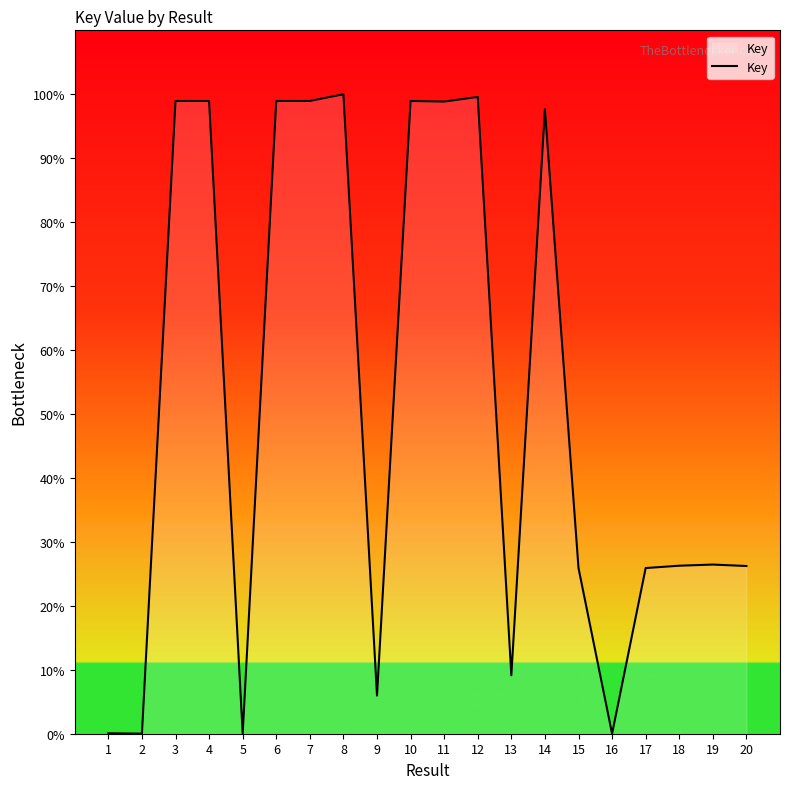

What is the greatest value displayed?

100.0